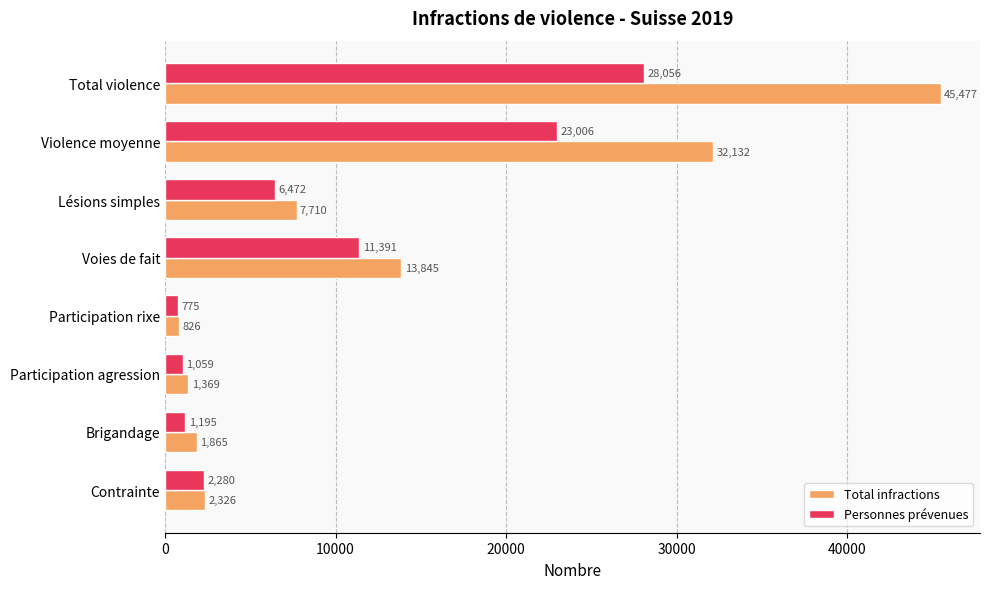

What are all the series names shown in the legend?

Total infractions, Personnes prévenues